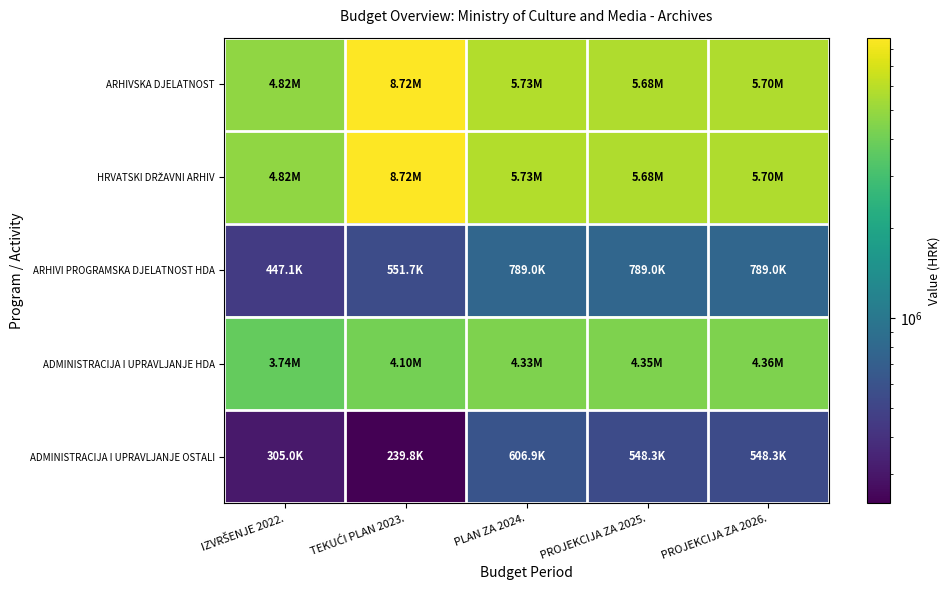

Which label corresponds to the smallest value in the chart?

TEKUĆI PLAN 2023.